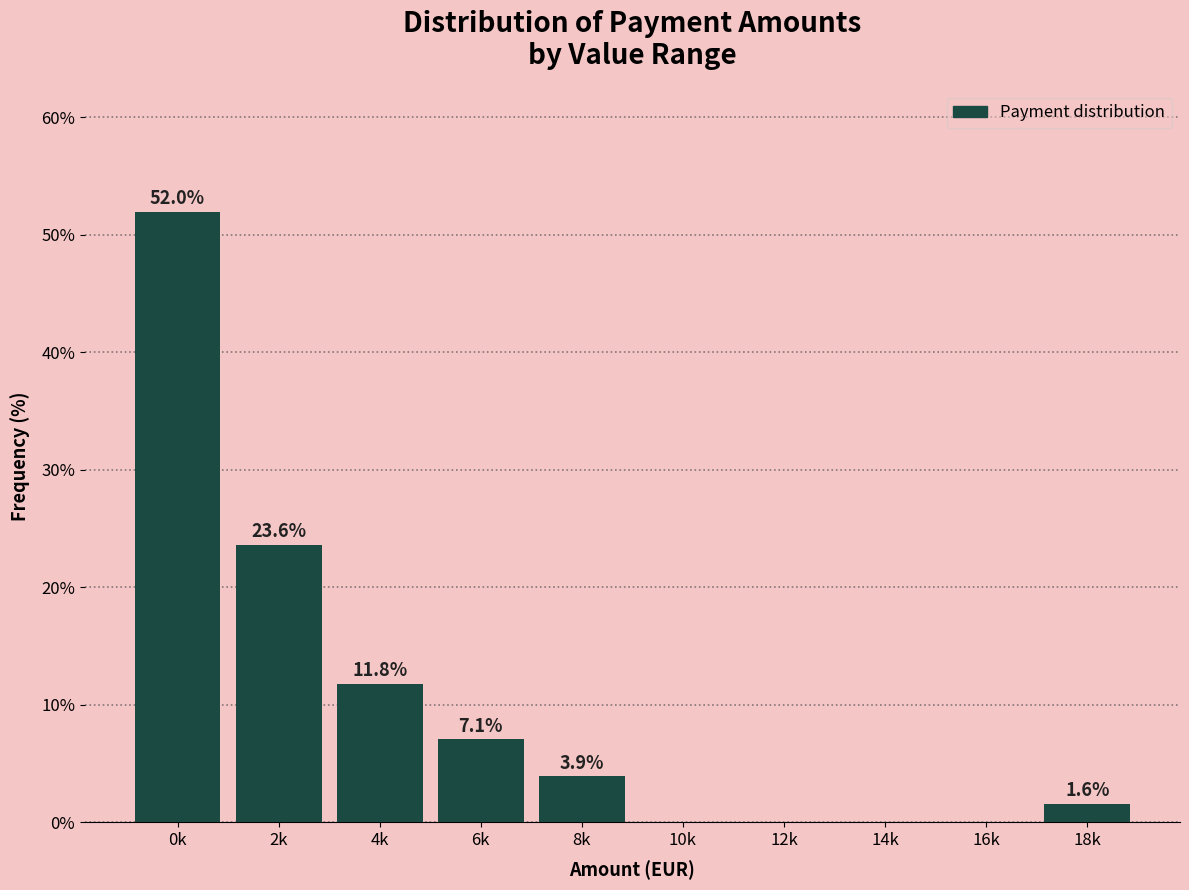

Reading right to left, transcribe all the data shown in this chart.

18k=1.6	16k=0.0	14k=0.0	12k=0.0	10k=0.0	8k=3.9	6k=7.1	4k=11.8	2k=23.6	0k=52.0